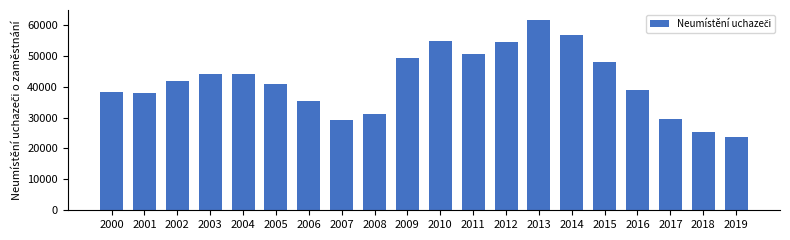

What is the difference between the maximum and minimum values?

38089